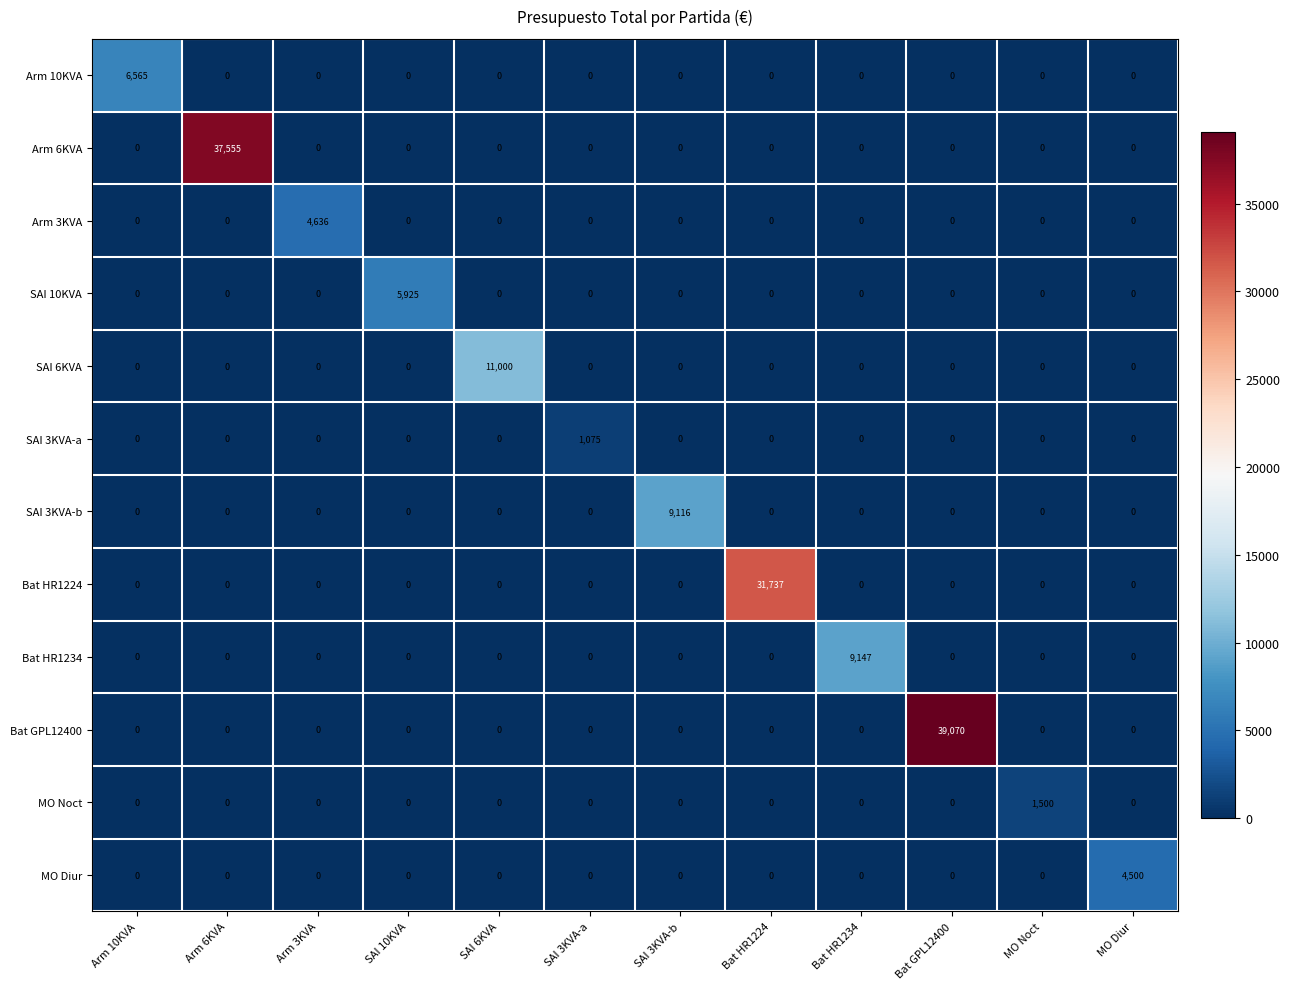

What is the sum of all Arm 10KVA values?

6565